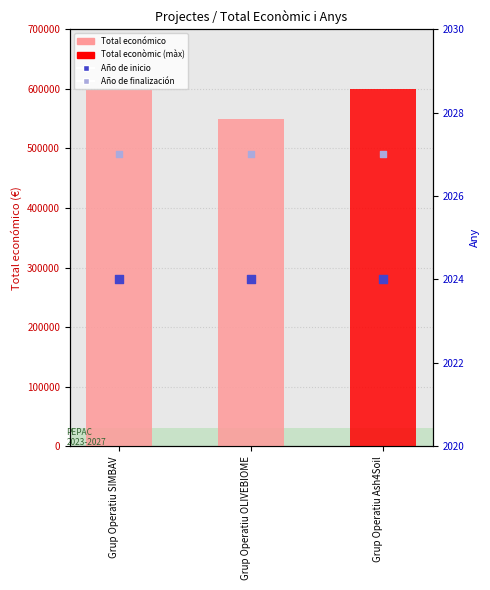

What are all the series names shown in the legend?

Total económico, Año de inicio, Año de finalización